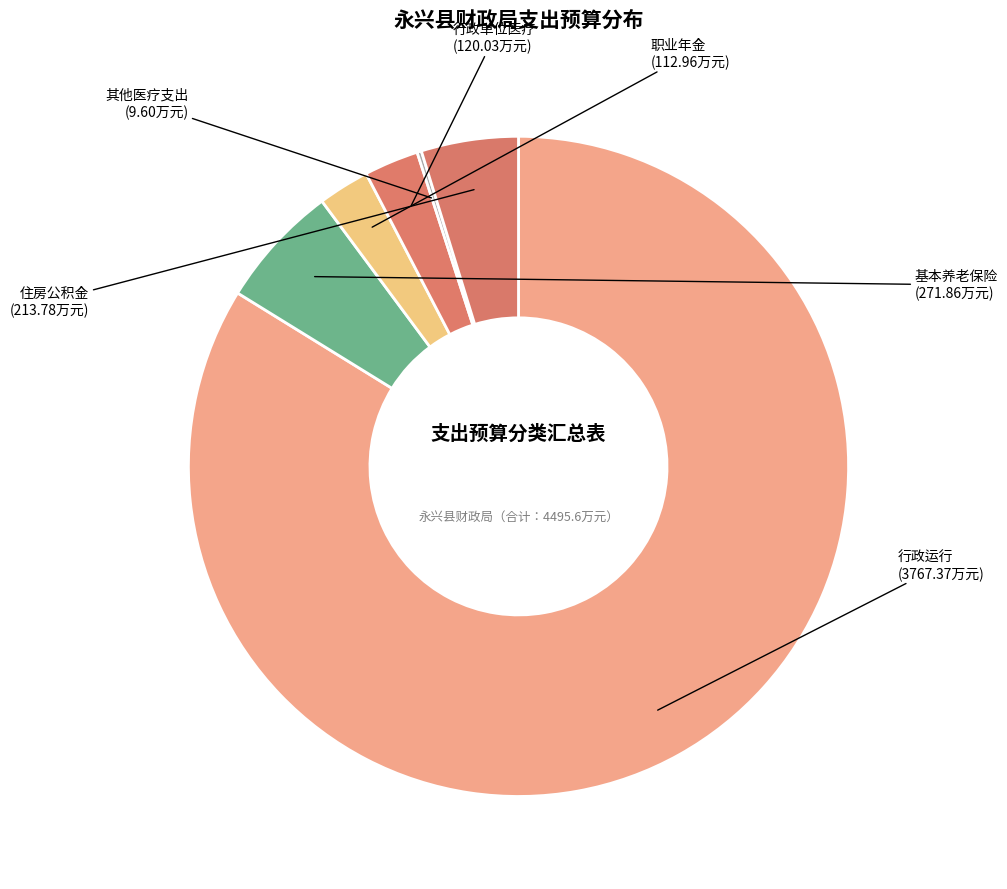

What is the ratio of the value at 行政运行 to the value at 基本养老保险?

13.9